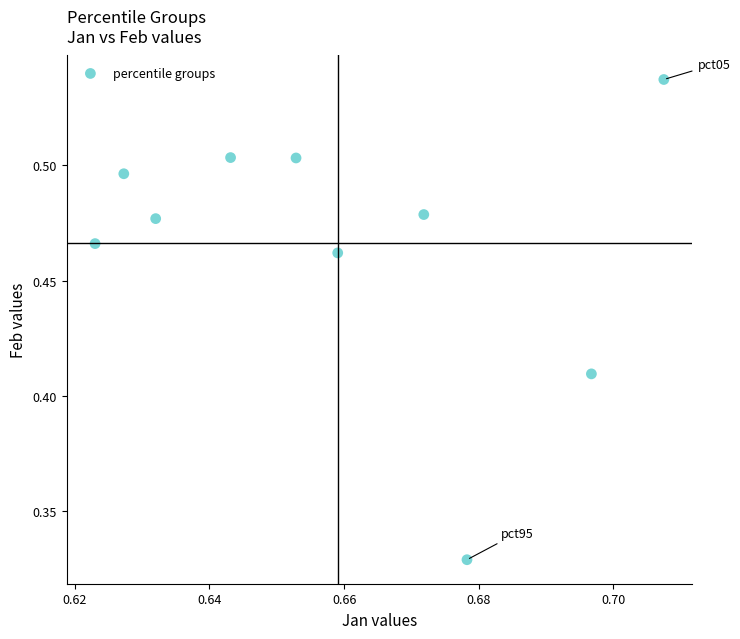

What is the average X value?

0.7